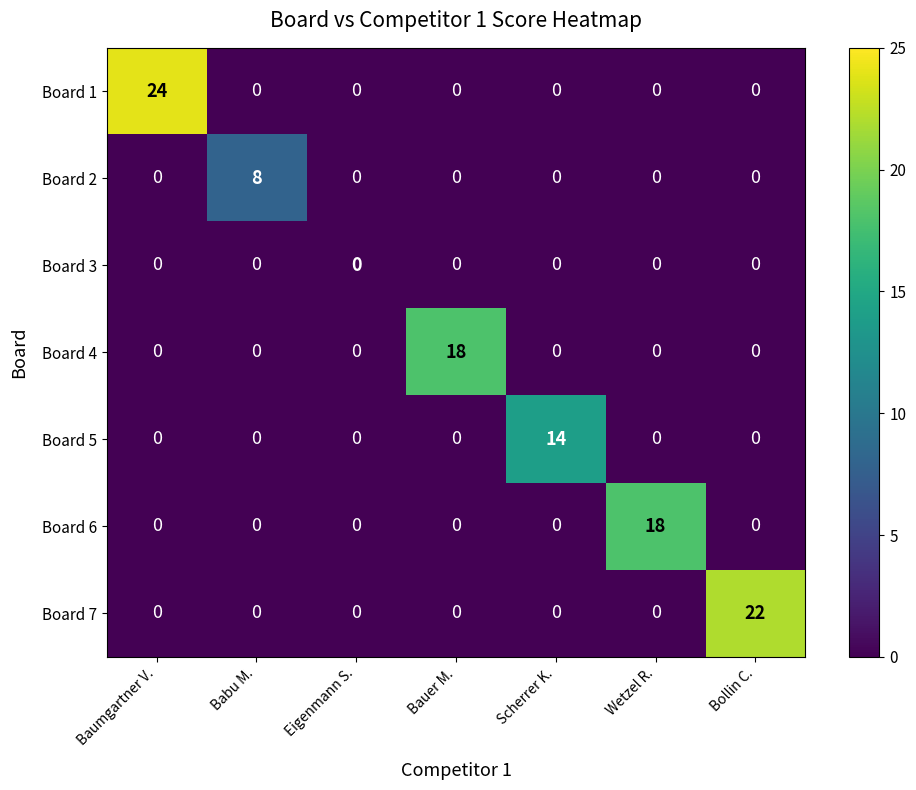

At which category does the chart reach its peak across all series?

Baumgartner V.